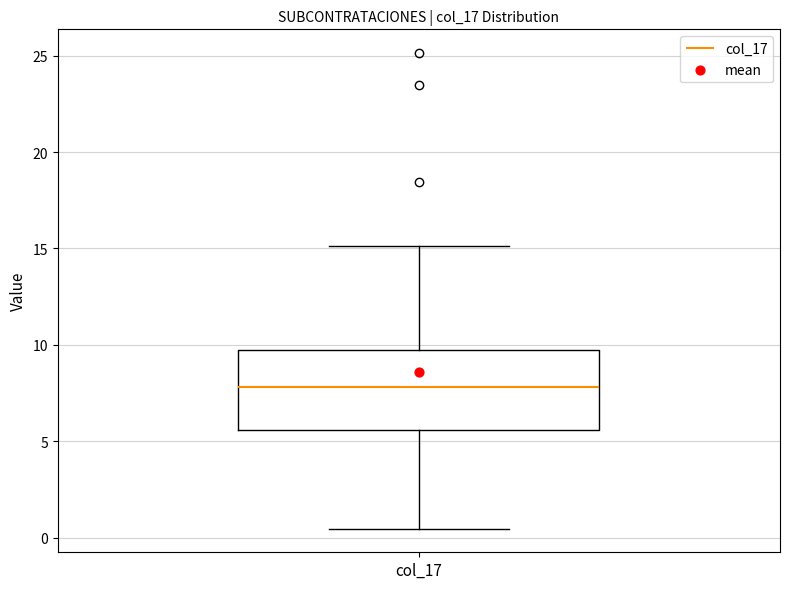

Transcribe this box plot: give where the median line is, the range the box spans, and where the two whiskers end, as read against the y-axis. The values are not printed on the chart, so give them approximately, as read against the axis.

median 8.0, box 5.5 to 9.5, whiskers 0.5 to 15.0